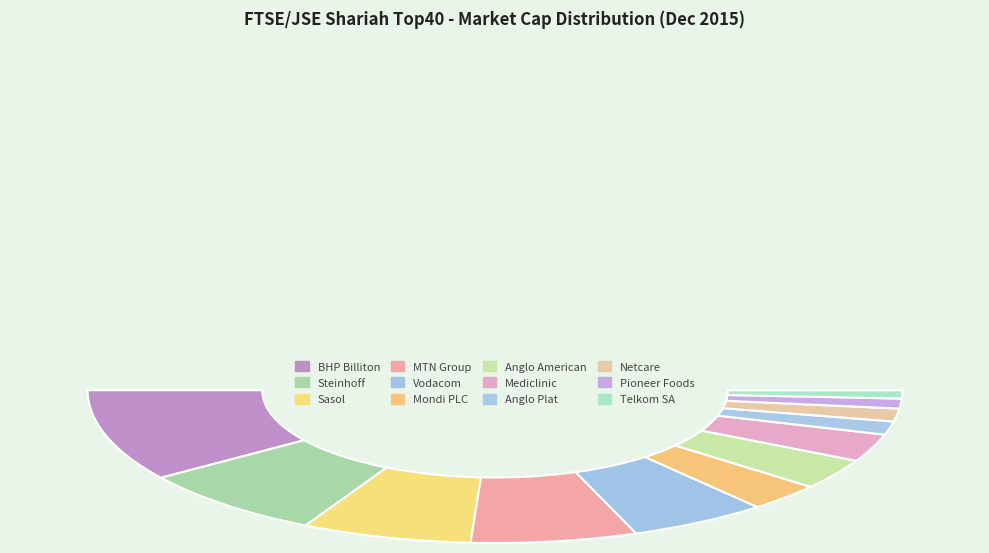

Do ANGLO AMERICAN PLC and MONDI PLC together represent more than half of the pie?

No